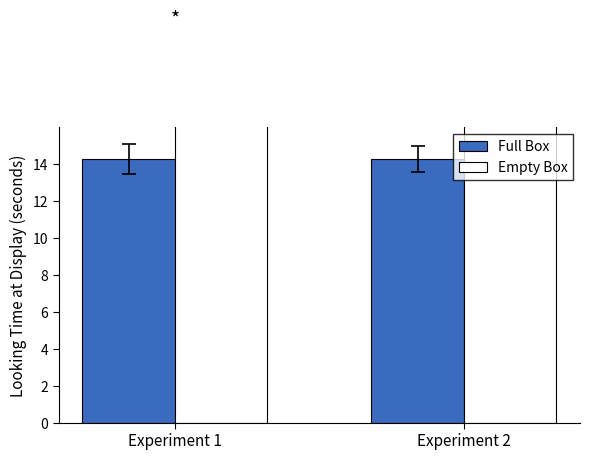

Is the value of Full Box at Experiment 2 greater than the value of Empty Box at Experiment 1?

No